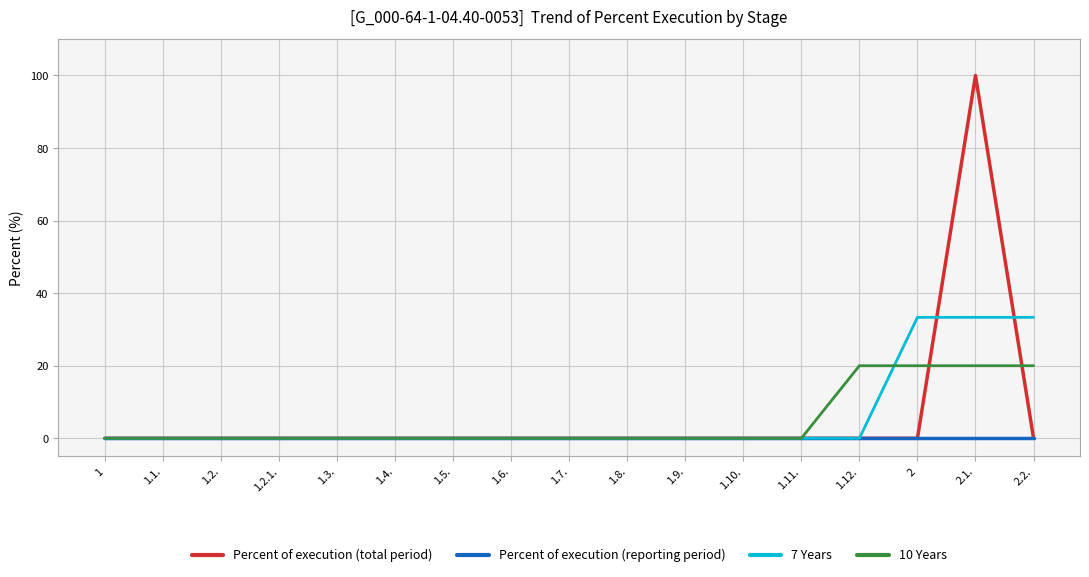

Which series has the widest spread of values?

Percent of execution (total period)